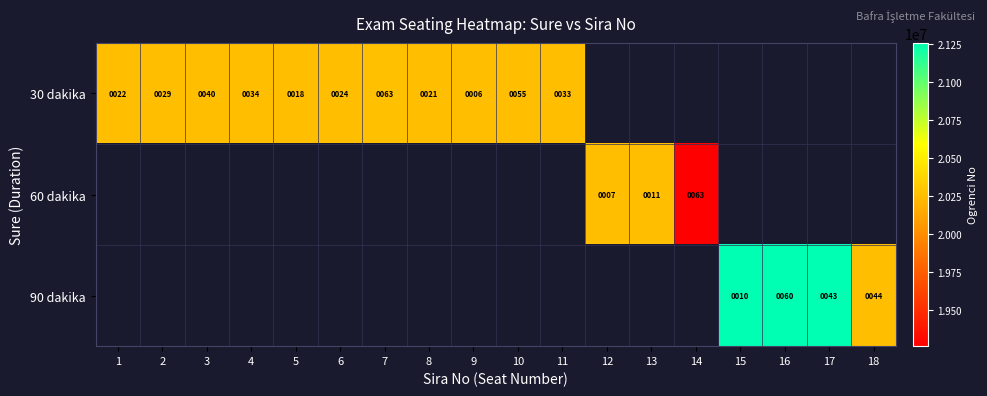

At how many categories does at least one series exceed 19263705?

17